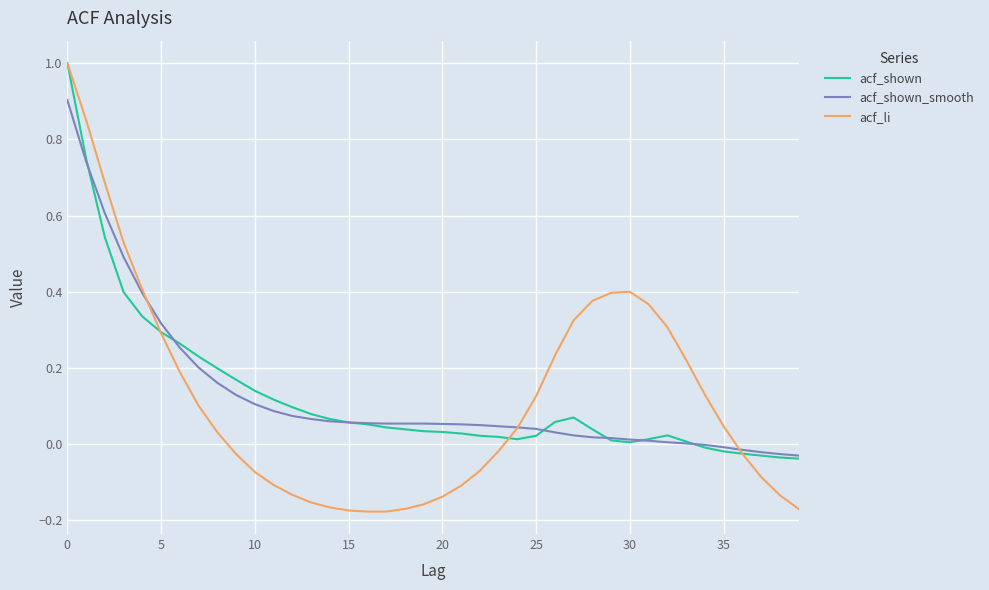

What is the maximum value shown in the chart?

1.0